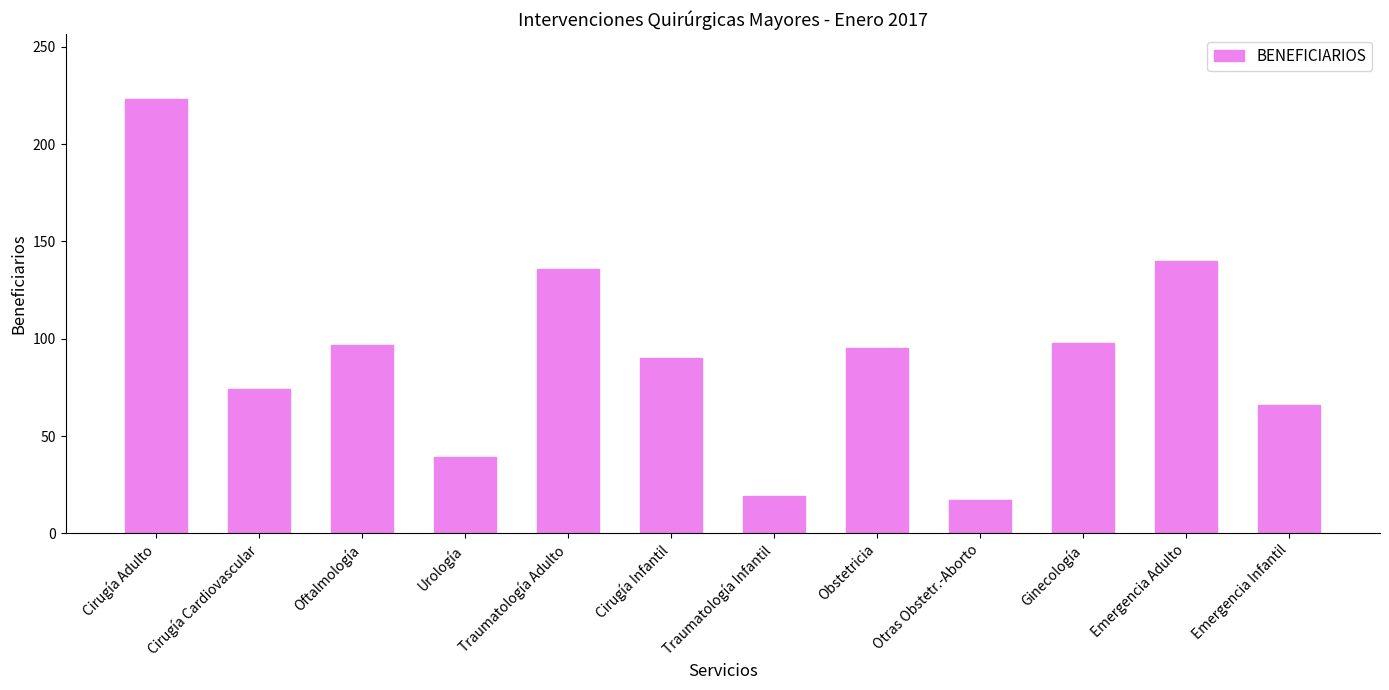

What is the label of the 10th bar from the left?

Ginecología